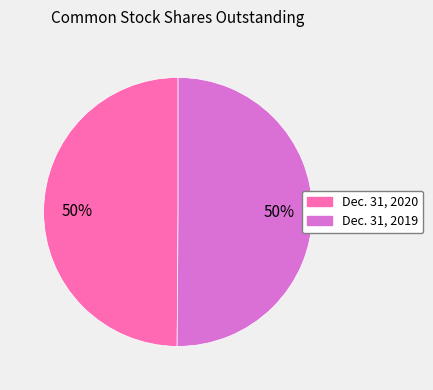

Is the sum of Dec. 31, 2020 and Dec. 31, 2019 greater than half?

Yes